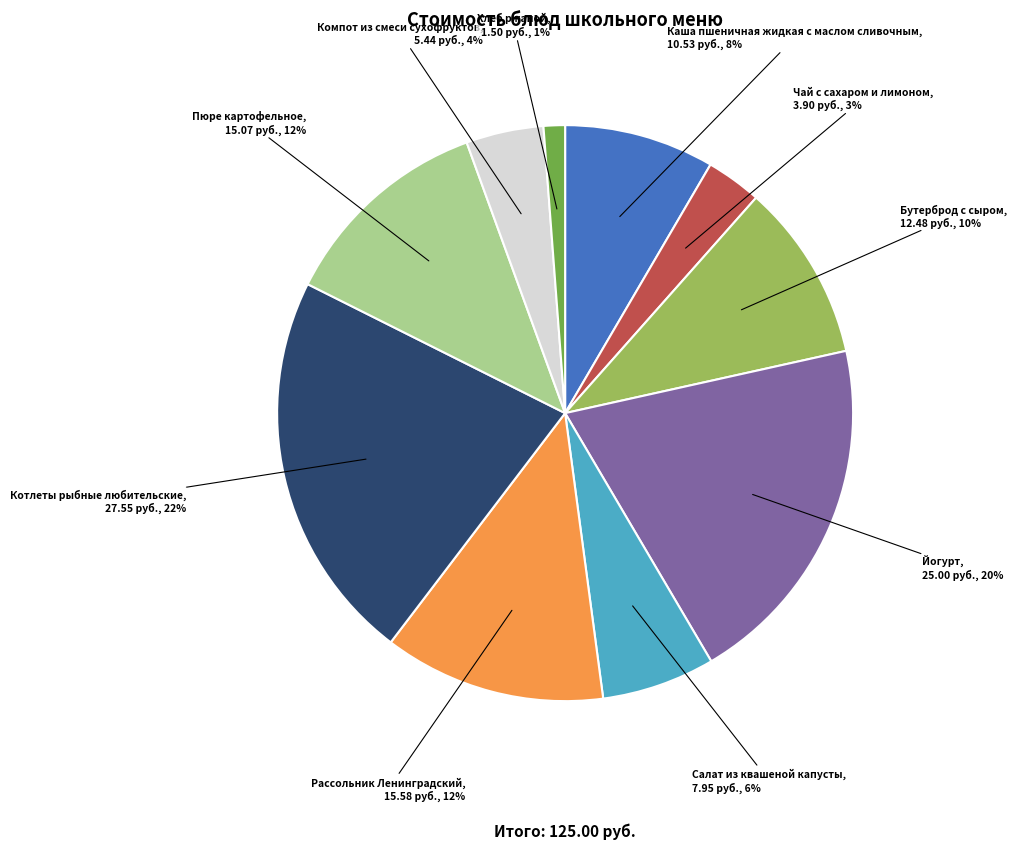

Is there any slice that represents more than half of the pie?

No